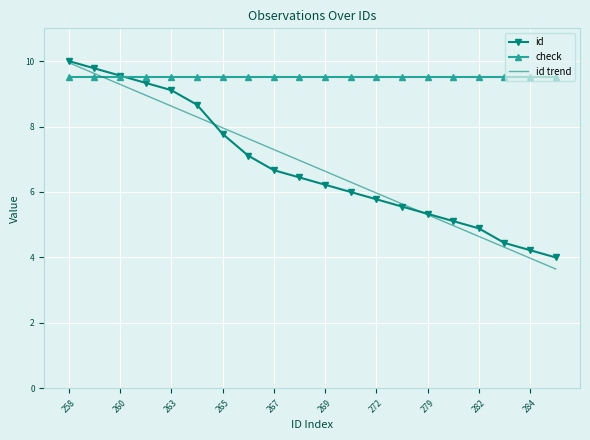

Which series has the largest total across all categories?

check